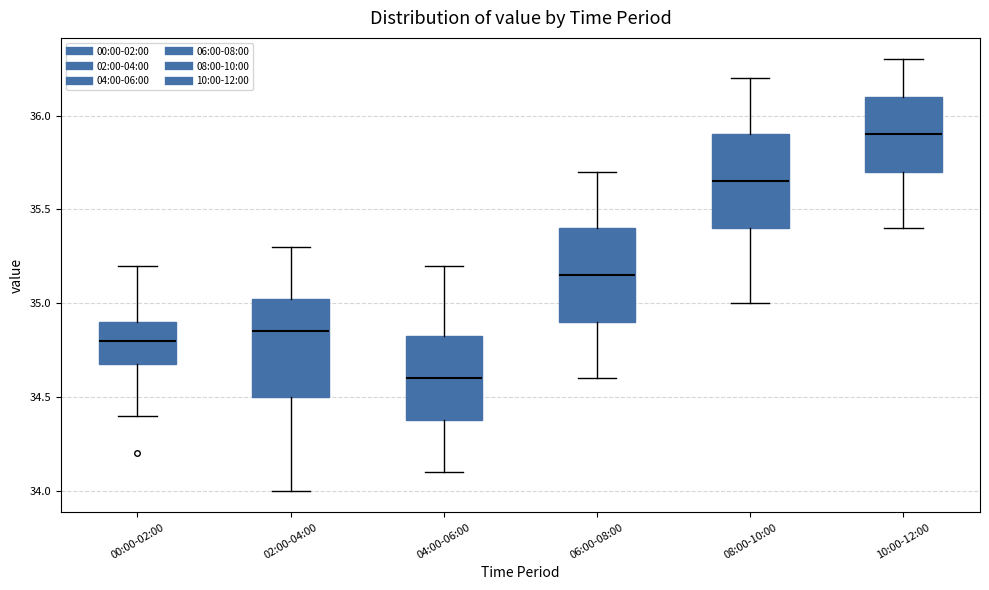

Which box has the lowest median line?

04:00-06:00